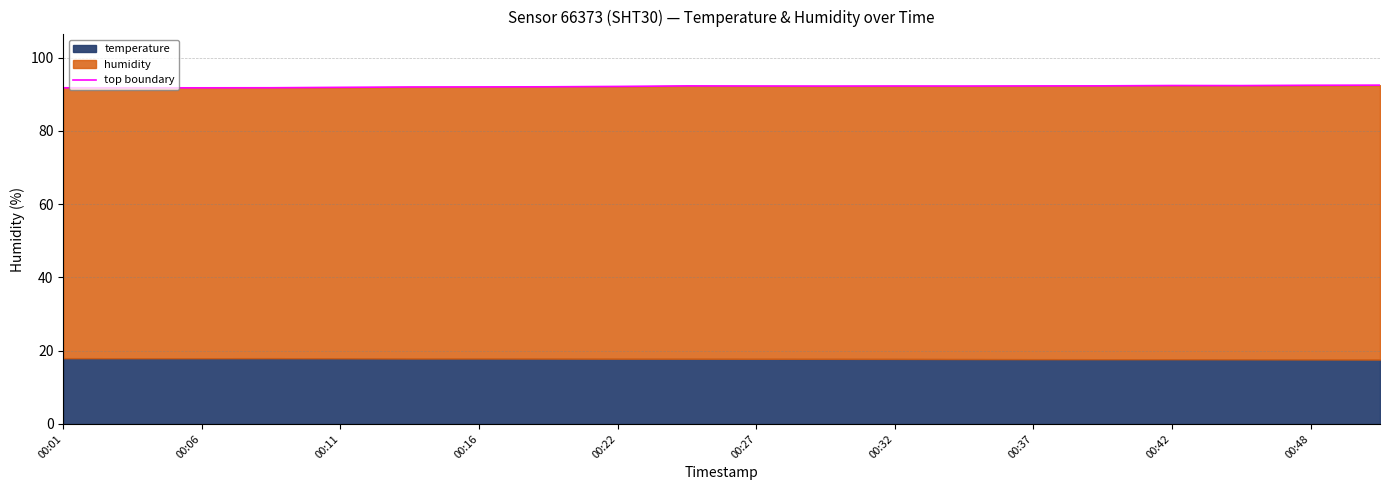

What is the maximum value shown in the chart?

92.5